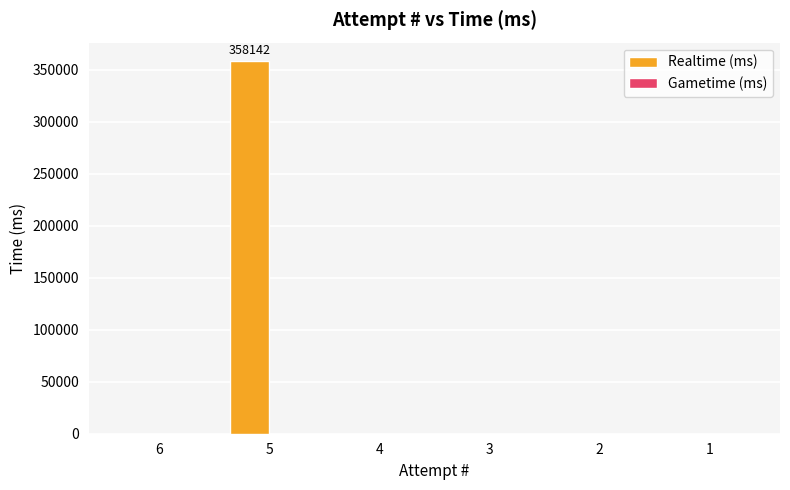

How many data points does each series have?

6